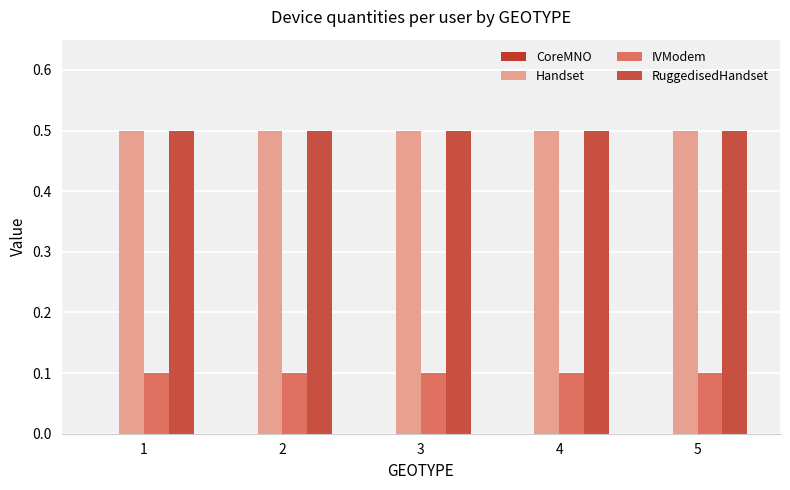

What is the spread (max minus min) of values at 2?

0.4